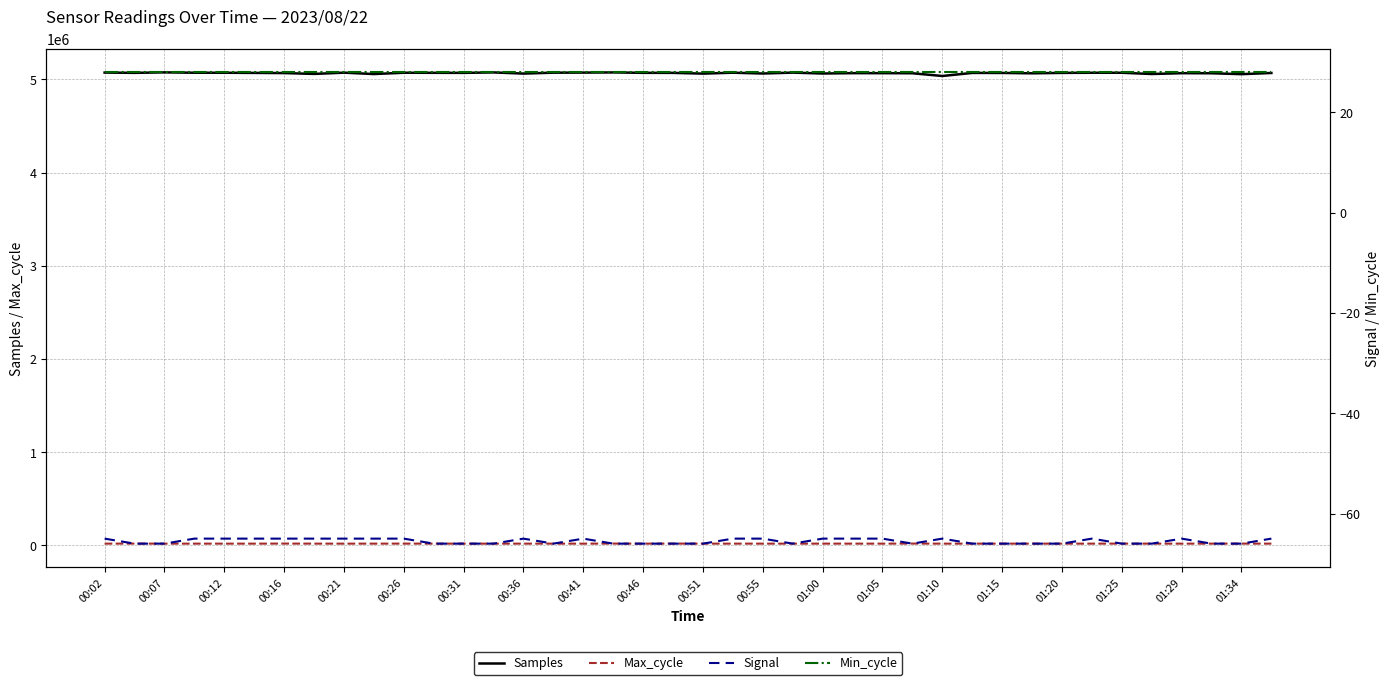

How many values in the Max_cycle series are below 19932?

20